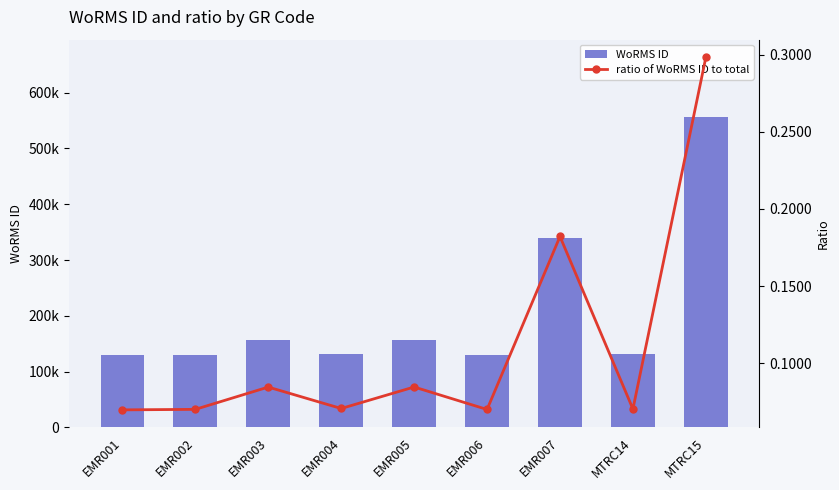

What is the minimum value shown in the chart?

0.1